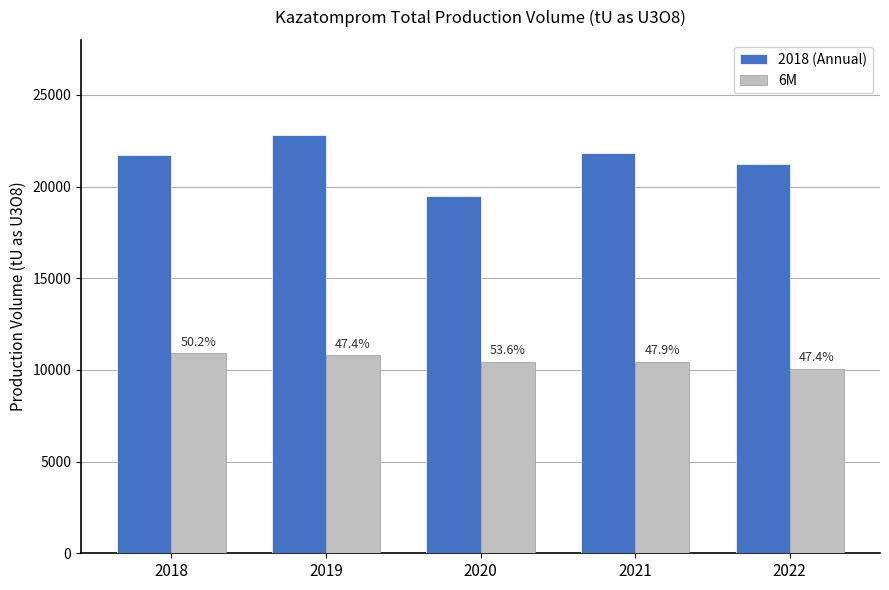

Reading right to left, transcribe all the data shown in this chart.

2018 (Annual): 2022=21227	2021=21819	2020=19477	2019=22808	2018=21705
6M: 2022=10070	2021=10451	2020=10434	2019=10800	2018=10905